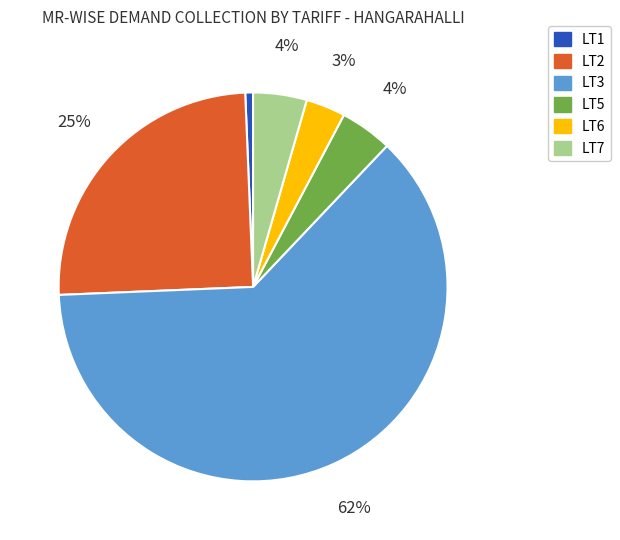

To the nearest percent, what is the average slice percentage?

17%